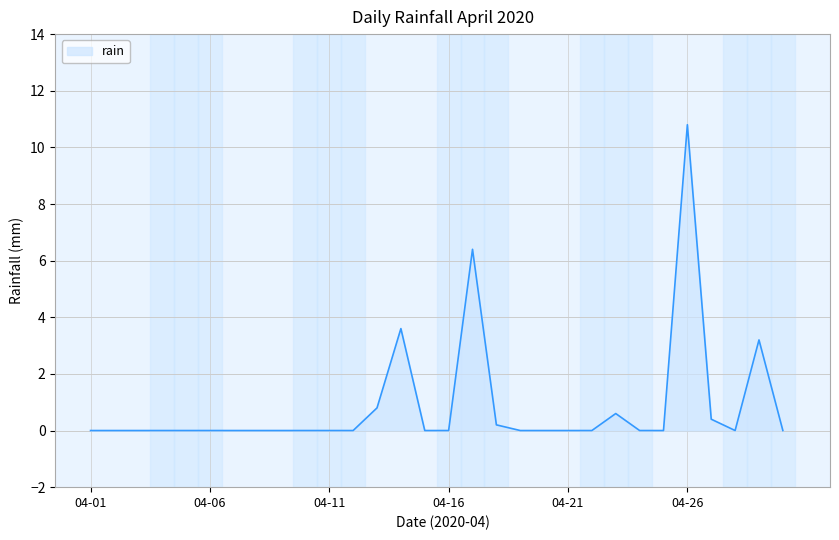

What is the greatest value displayed?

10.8